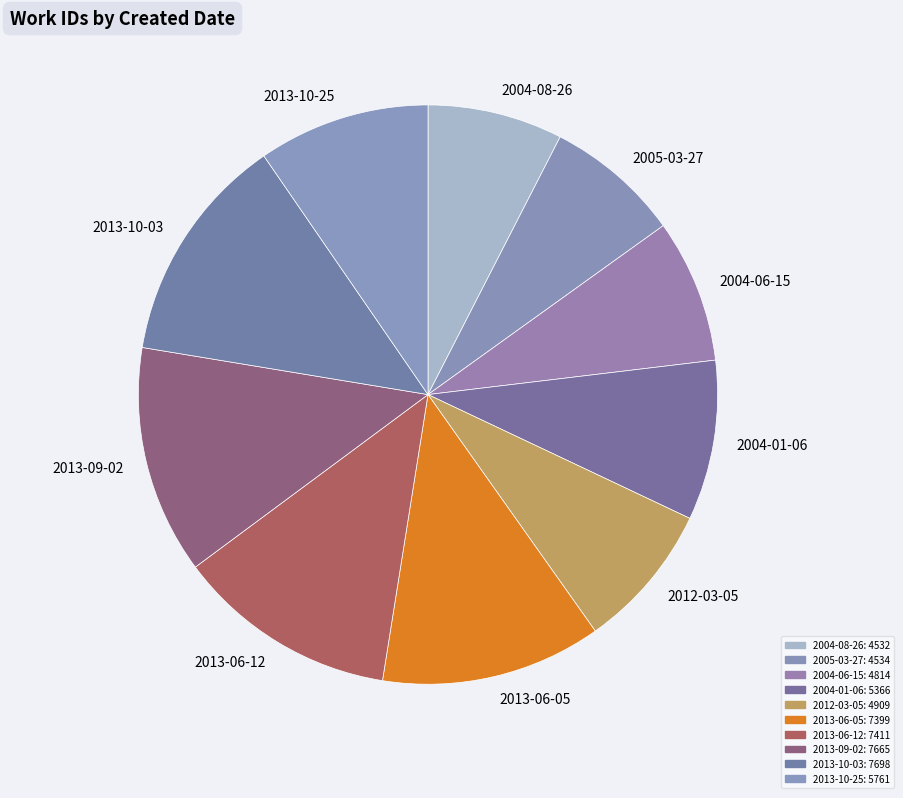

True or false: 2005-03-27 accounts for 1% of the total.

False